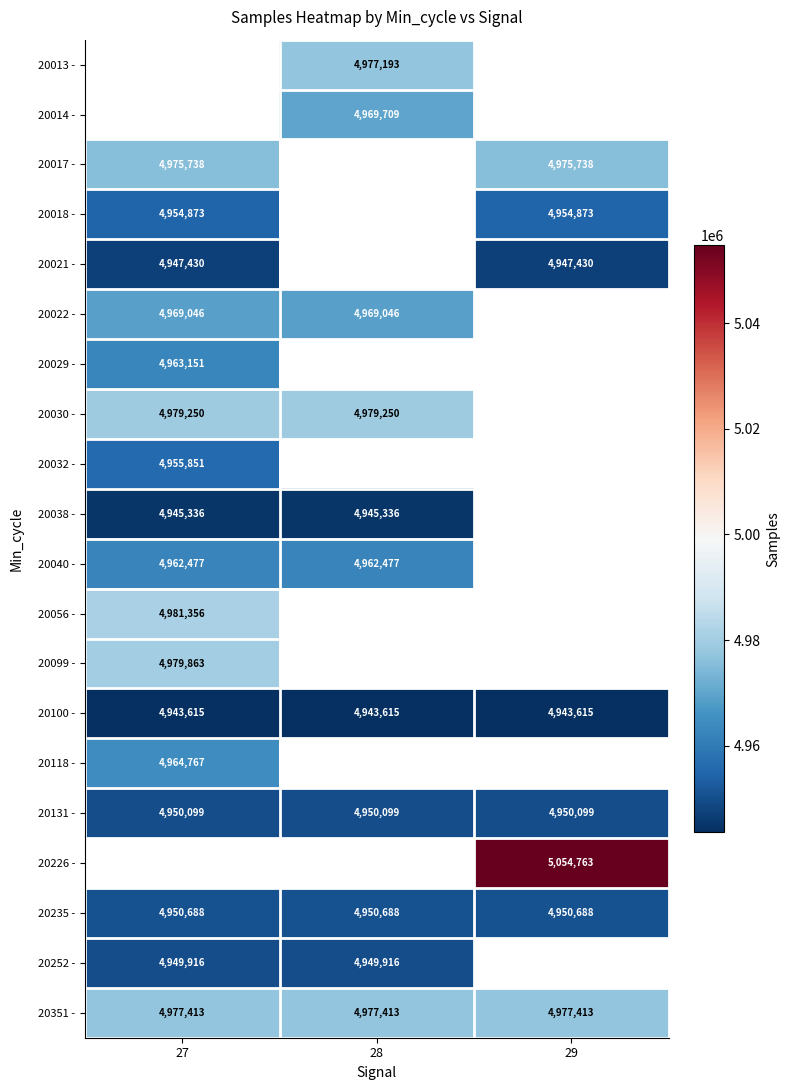

How many positive values does the 20118 - series have?

1